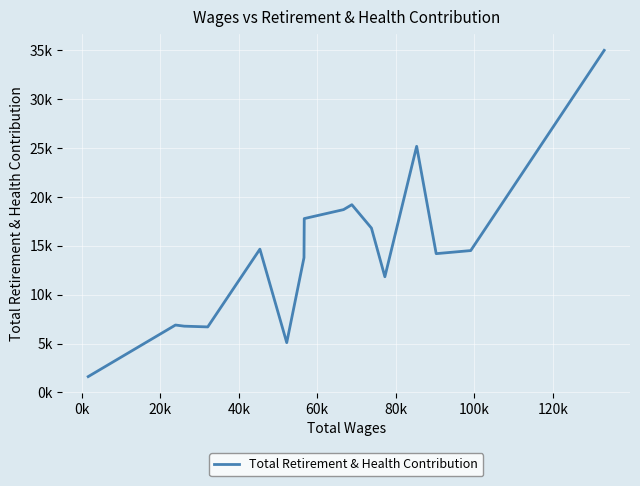

What is the greatest value displayed?

35010